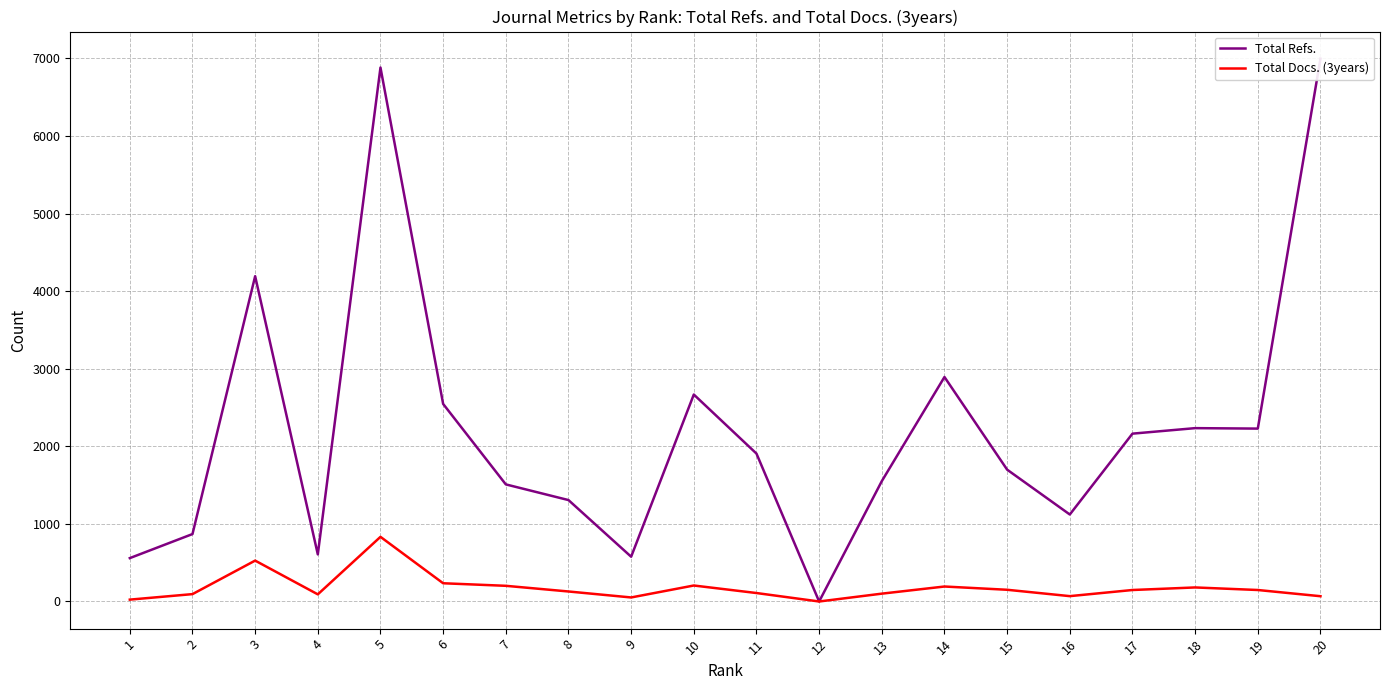

Which has a higher value, 1 or 5?

5